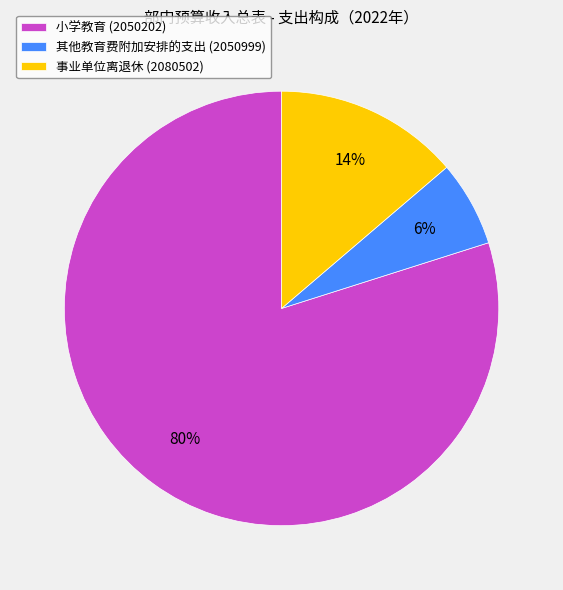

Do 其他教育费附加安排的支出 (2050999) and 事业单位离退休 (2080502) together represent more than half of the pie?

No